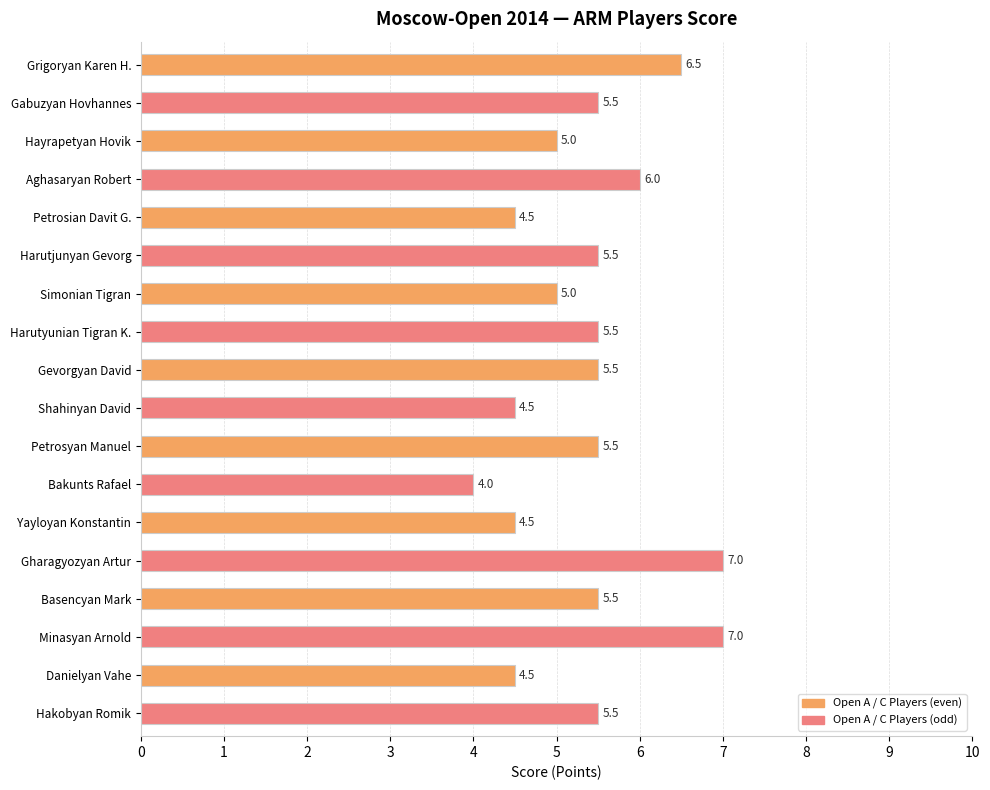

Count the values in the range 4 to 5.

7